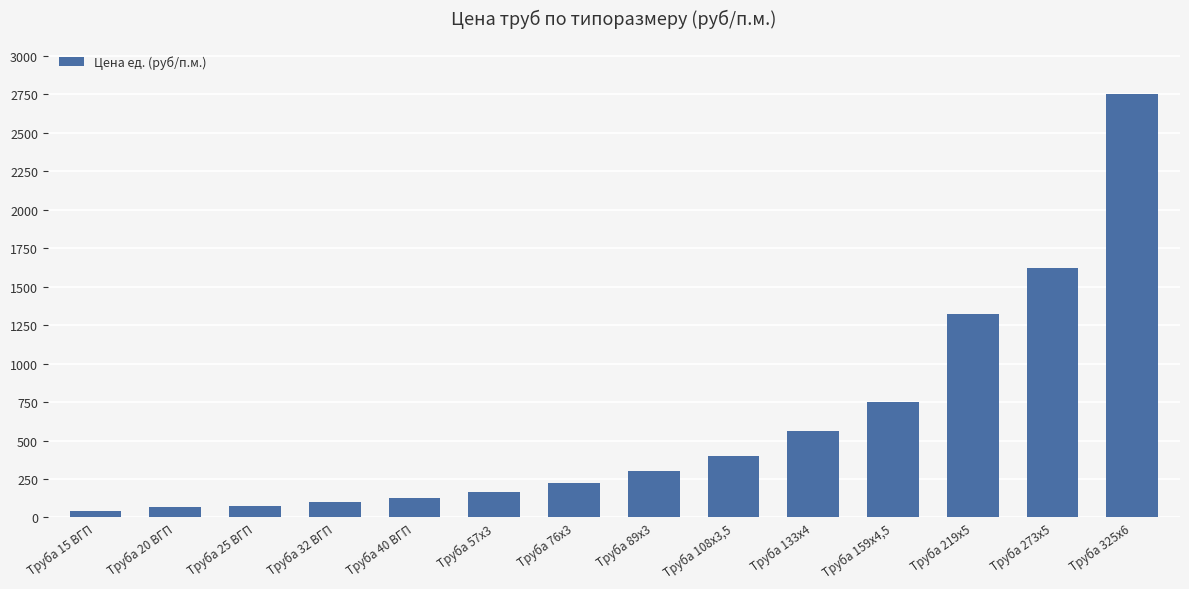

What is the difference between the maximum and minimum values?

2710